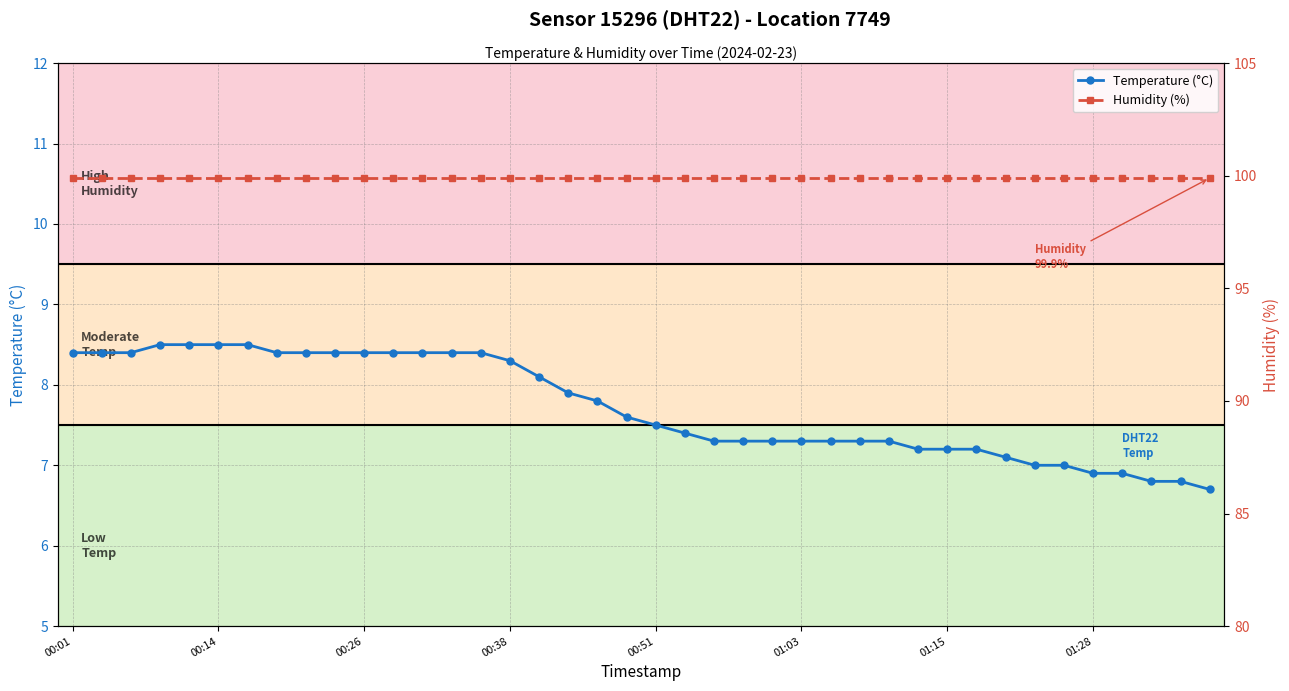

At how many categories does at least one series exceed 37?

40